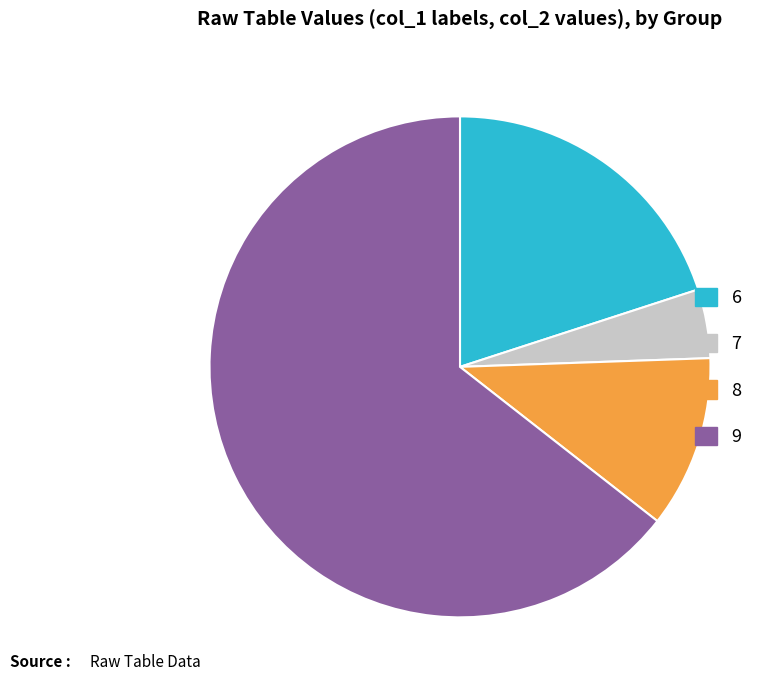

Is there a majority slice in this chart?

Yes